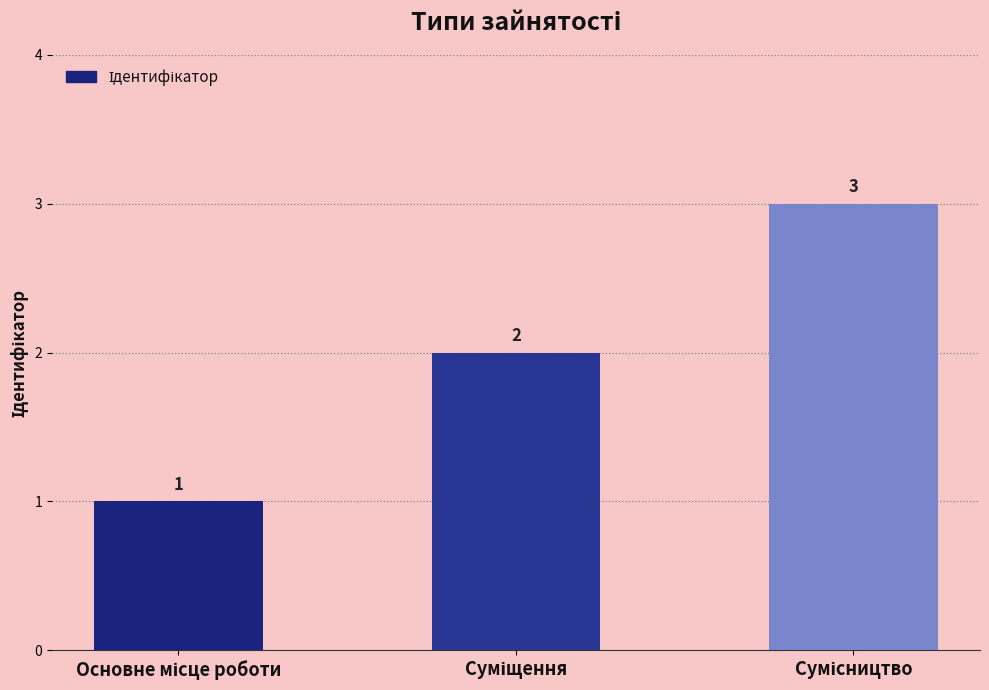

What is the sum of all values?

6